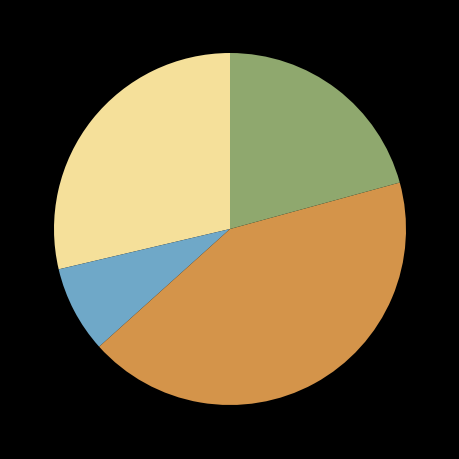

Is there a majority slice in this chart?

No